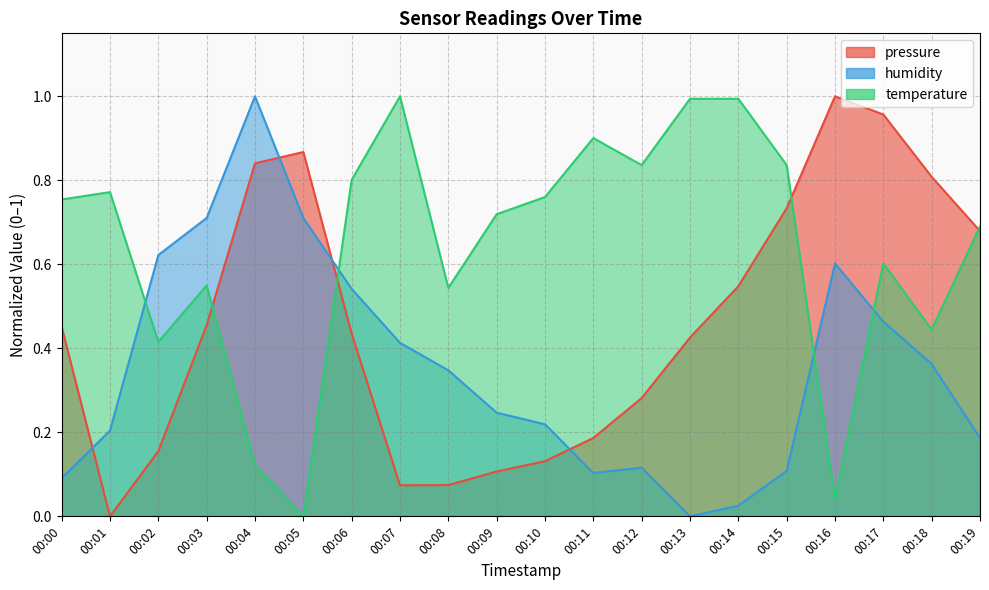

What is the value of the humidity point at the 7th from the left?

0.5